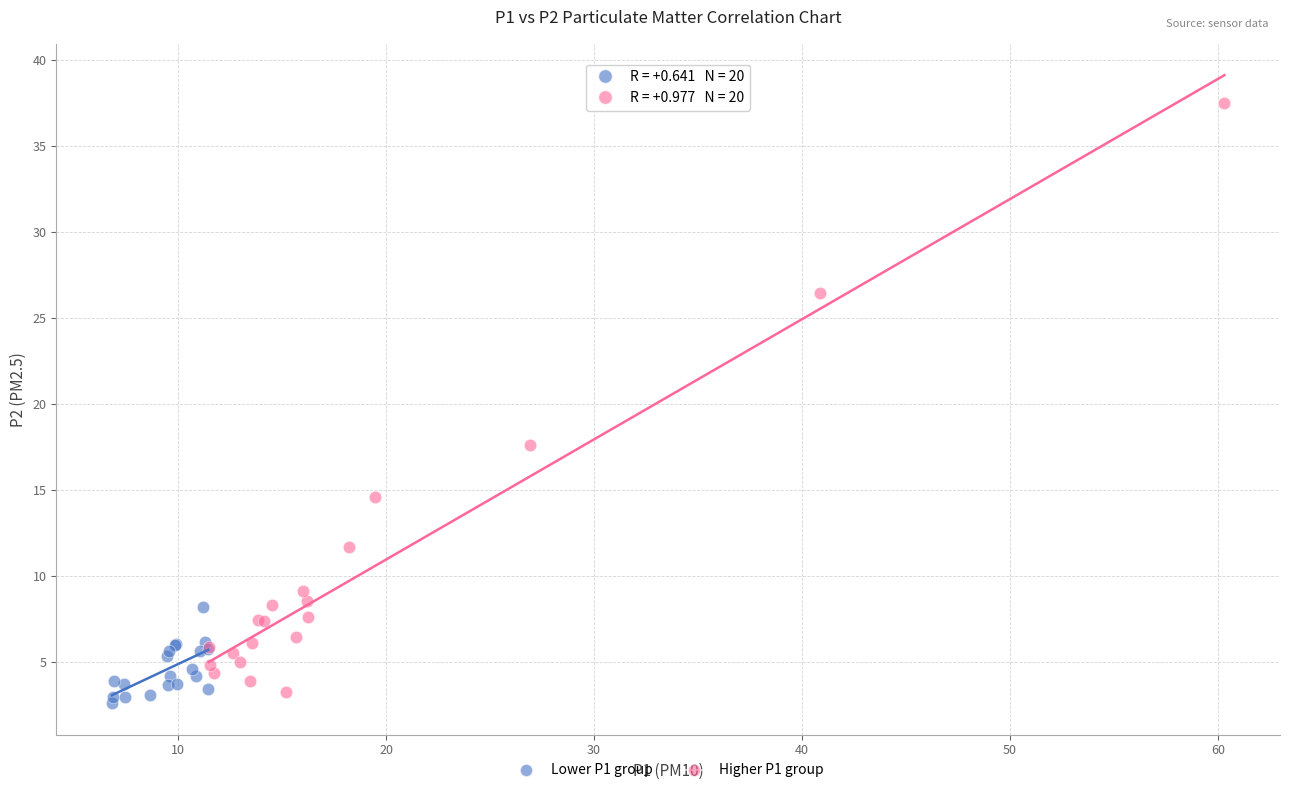

Which series contains the lowest Y value?

Lower P1 group